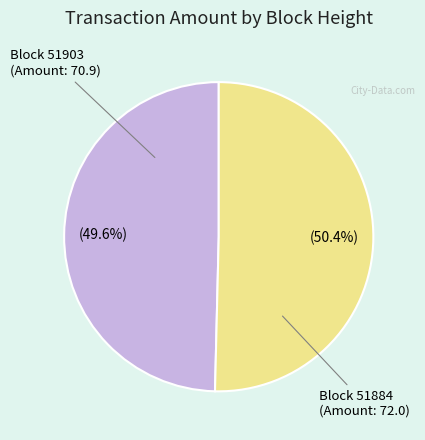

Does any single category account for the majority?

Yes